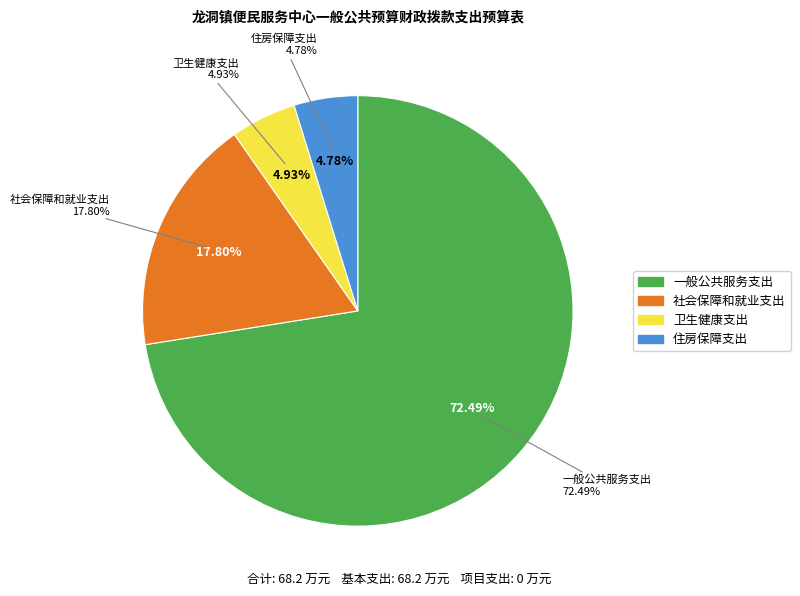

To the nearest percent, what percentage of the pie is 住房保障支出?

5%